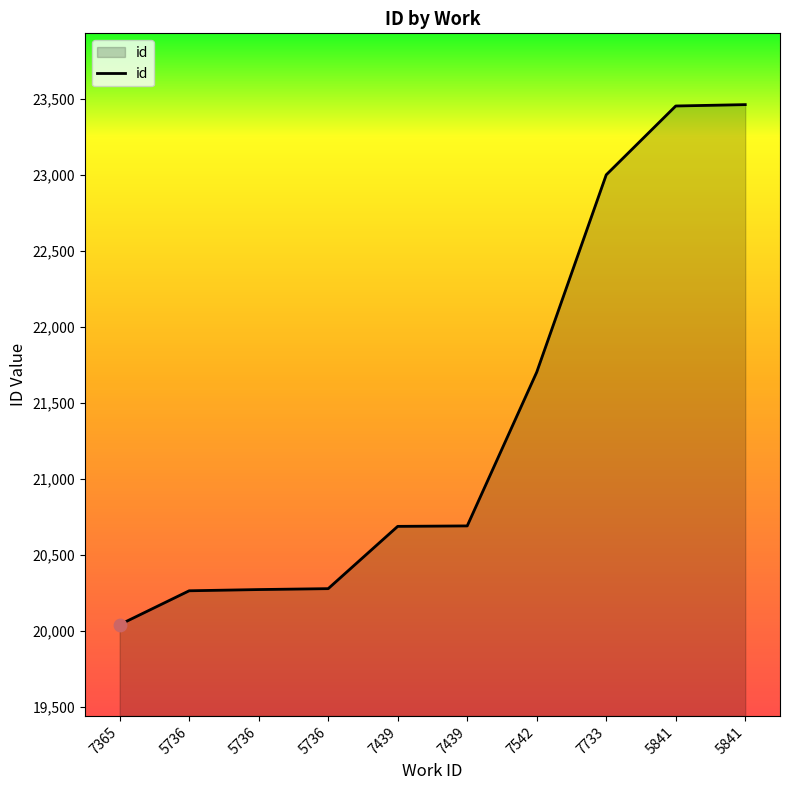

Between 5736 and 7365, which is larger?

5736